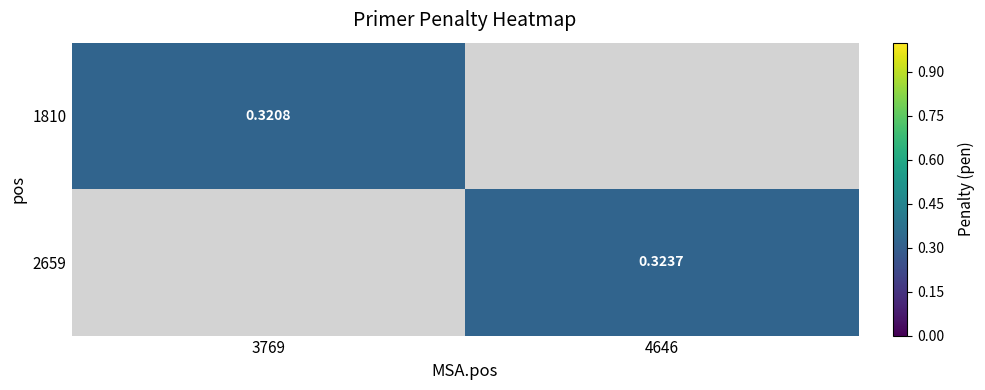

Is the value of 2659 at 4646 greater than the value of 1810 at 3769?

Yes